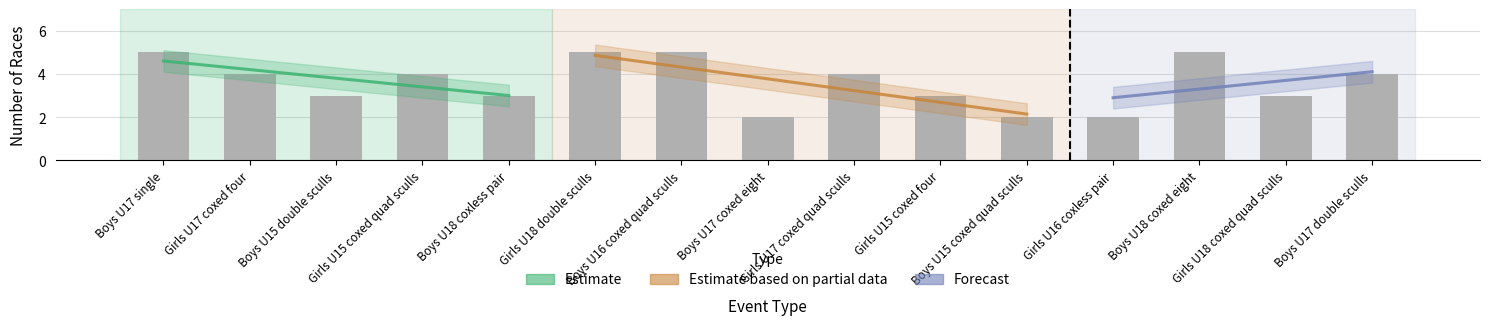

Read the value at Boys U17 single.

5